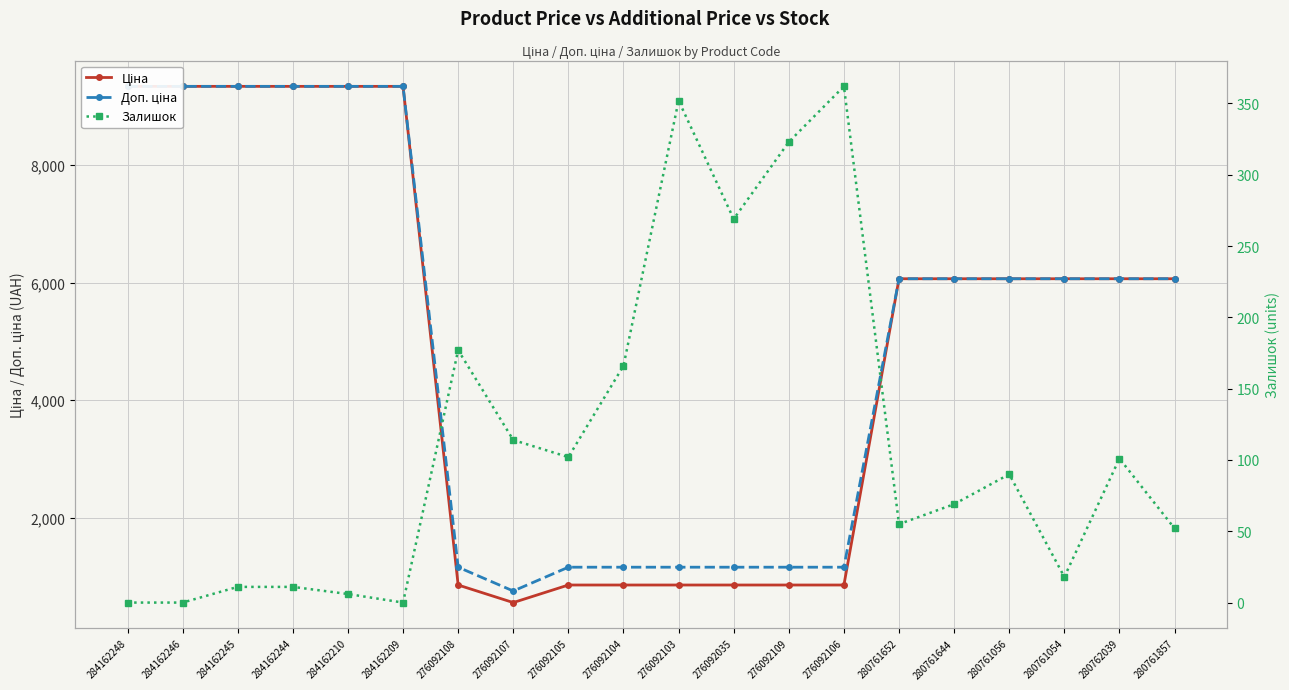

What is the approximate value of Залишок at 280762039?

101.0